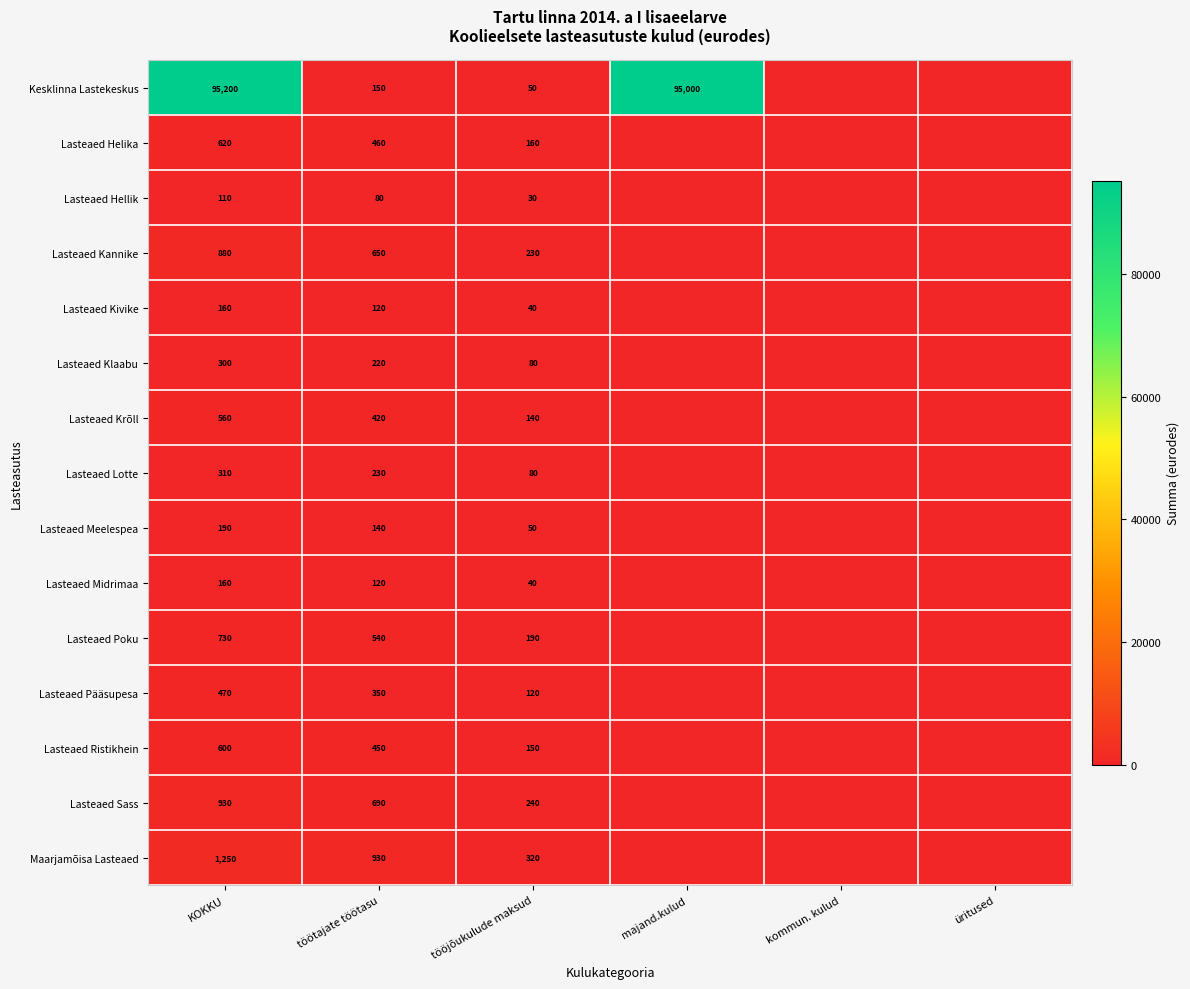

The Lasteaed Hellik series shows 80 at töötajate töötasu. True or false?

True